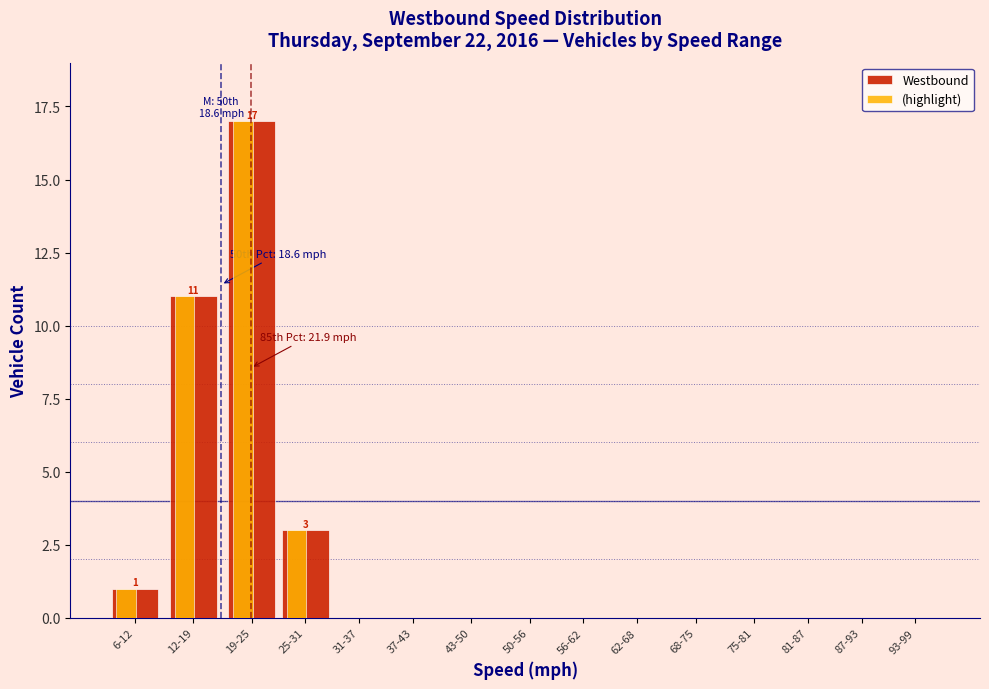

At which label is (highlight) closest to 8?

12-19